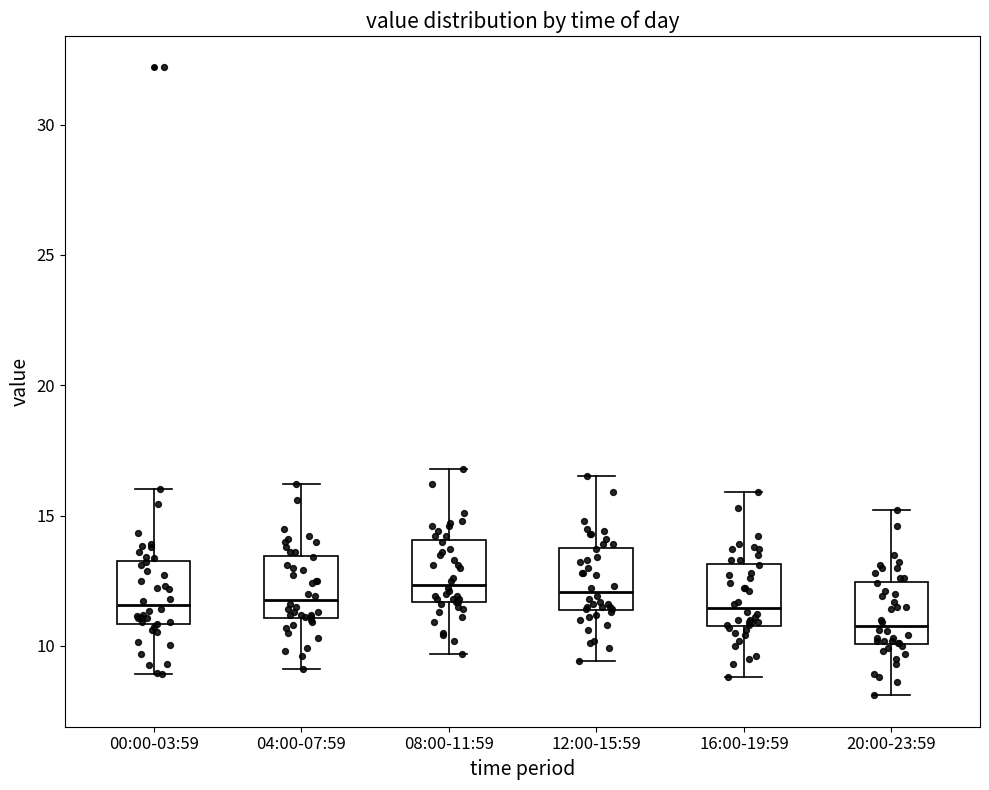

Where does the upper whisker of the box for 00:00-03:59 end on the y-axis? The values are not printed on the chart, so give them approximately, as read against the axis.

16.0